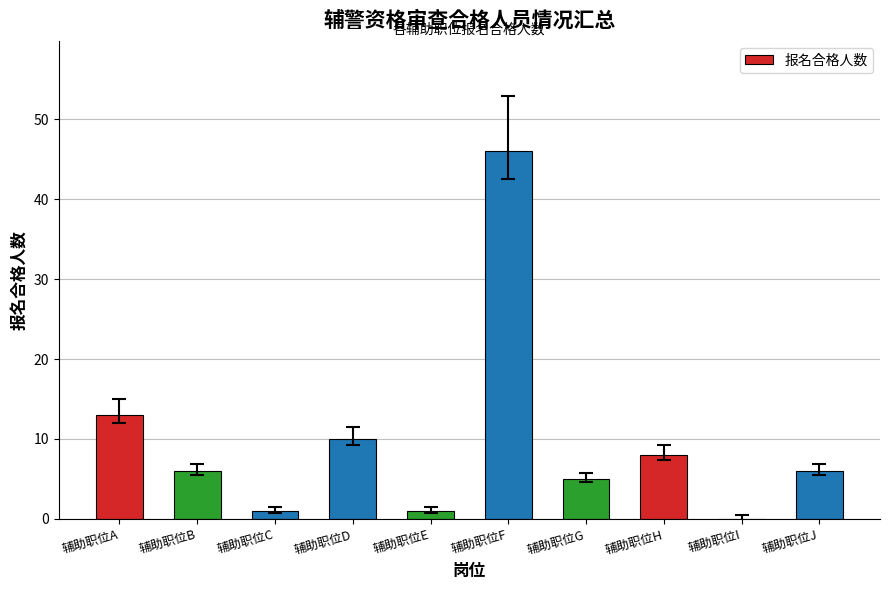

Is it true that the value at 辅助职位D is 10?

True